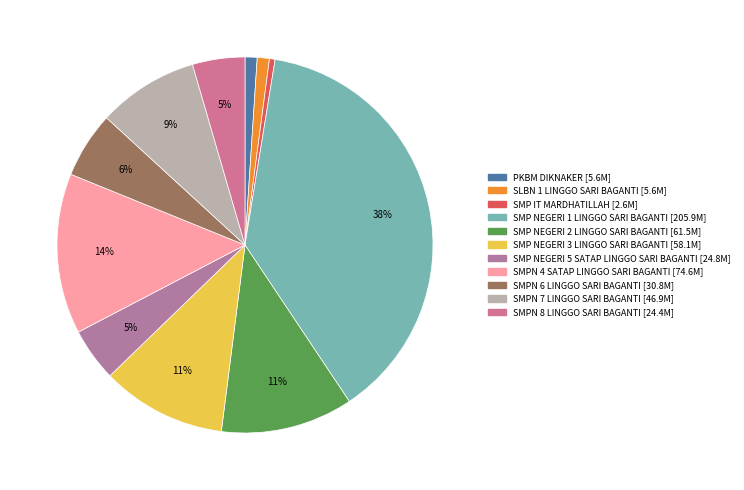

How many slices are in this pie chart?

11